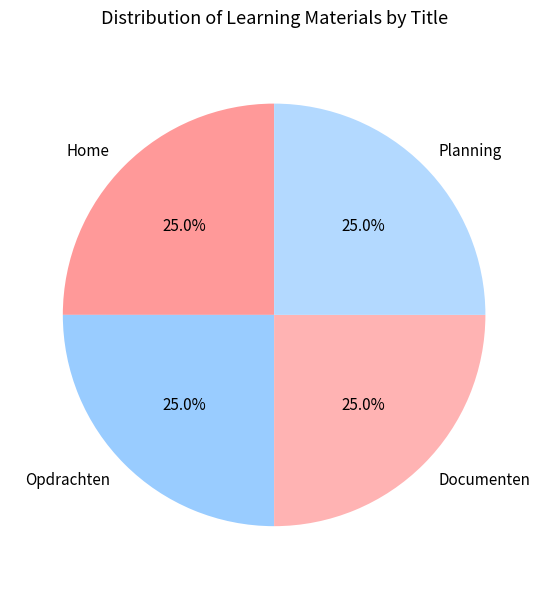

Count the number of slices in the pie.

4